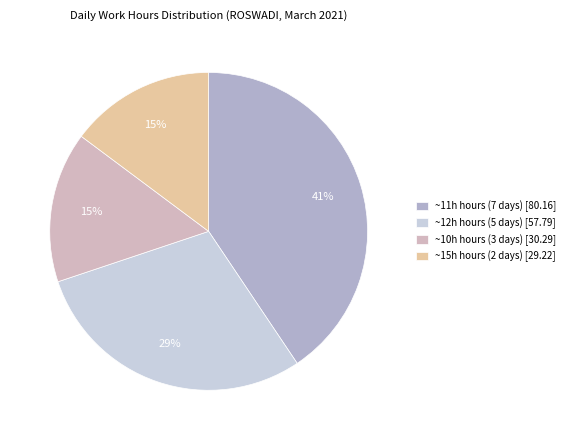

How many slices are in this pie chart?

4